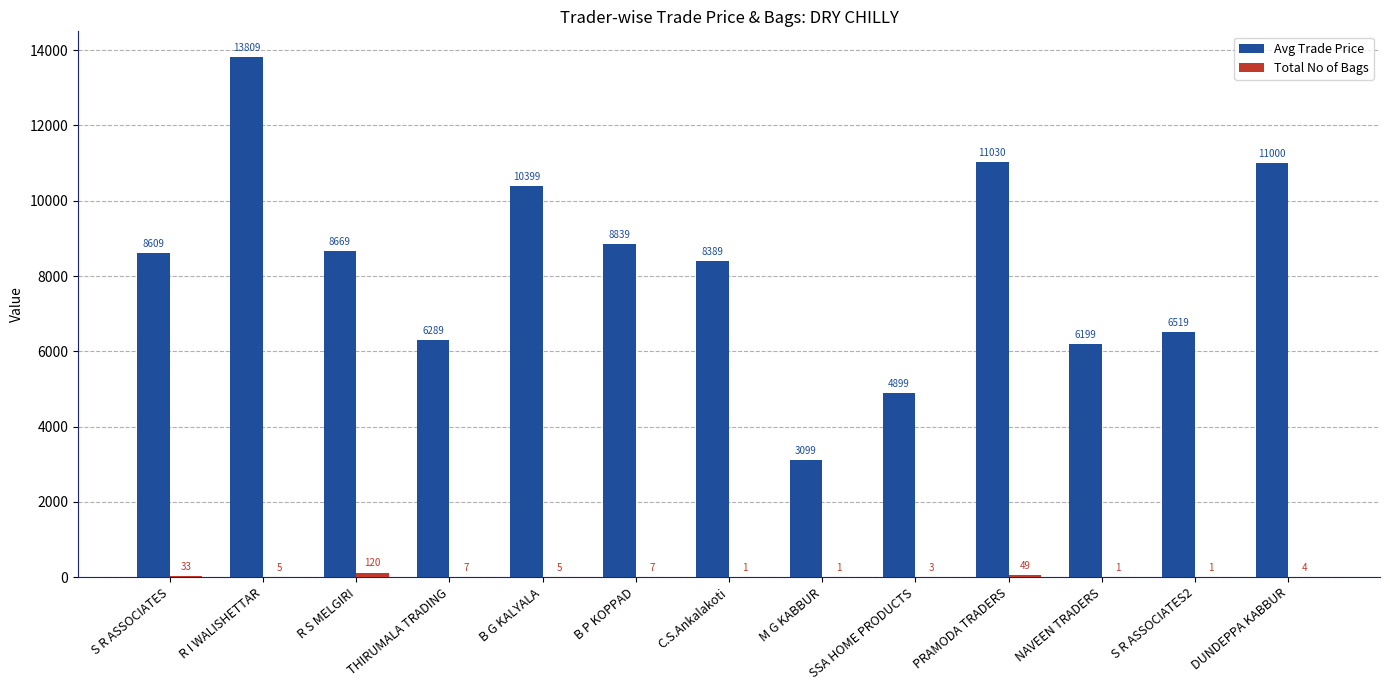

What is the highest value of the Avg Trade Price series?

13809